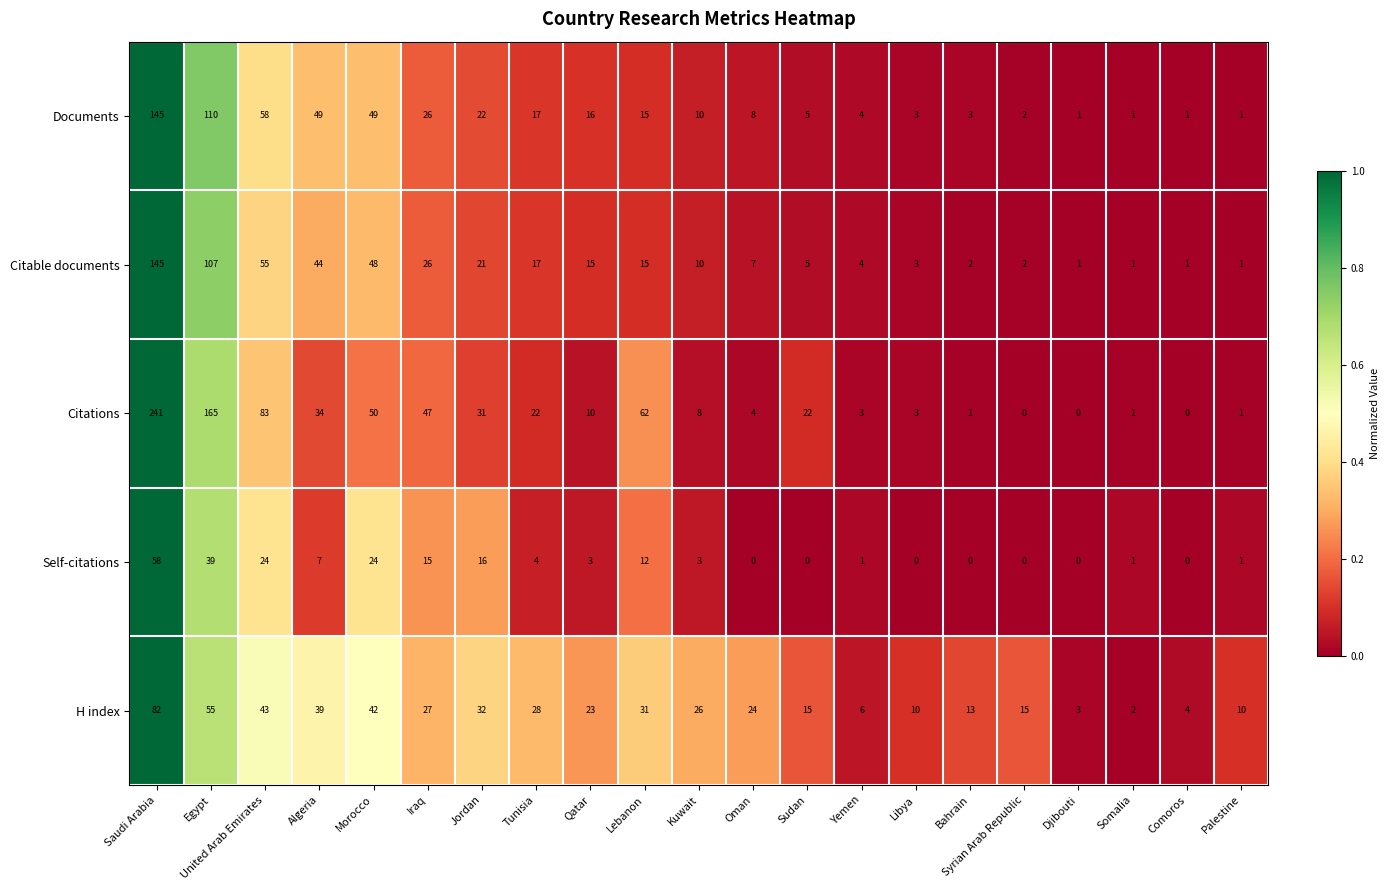

Between Egypt and Comoros, which series saw the biggest shift?

Citations